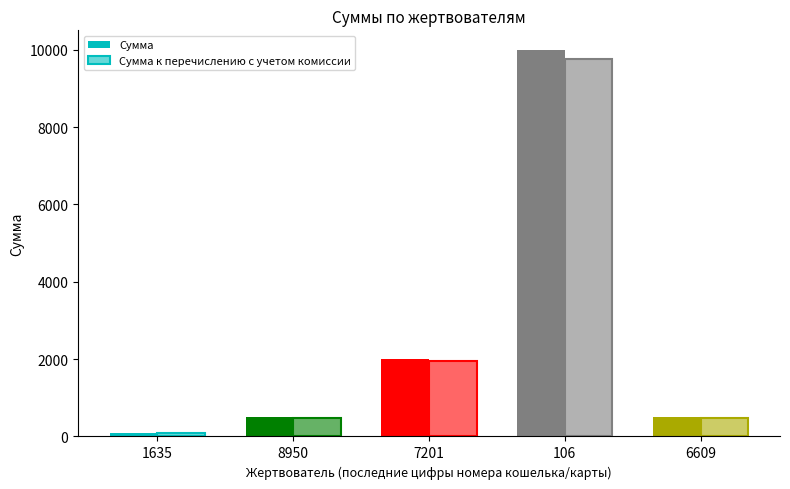

Does the chart contain any negative values?

No